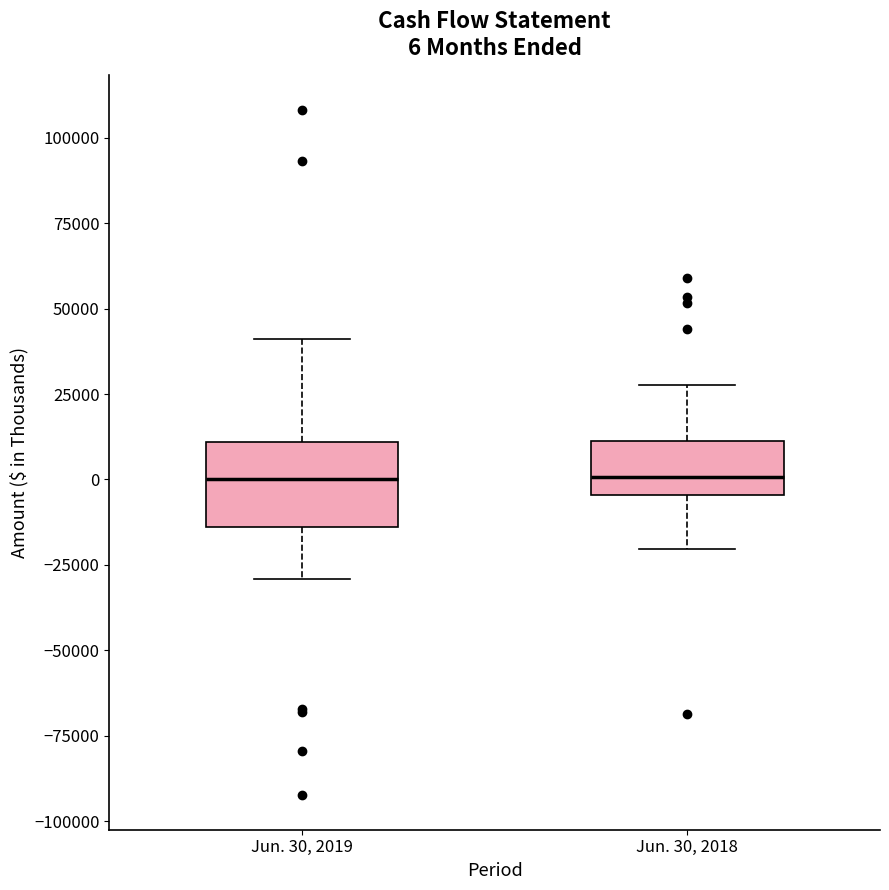

Which box is the tallest, from its lower edge to its upper edge?

Jun. 30, 2019